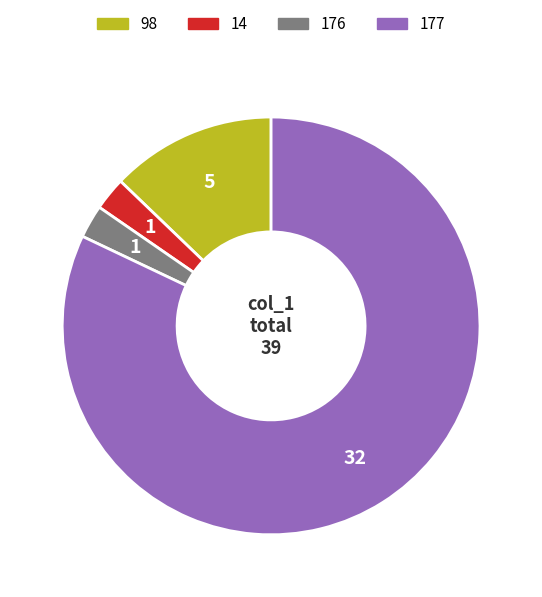

Is there any slice that represents more than half of the pie?

Yes